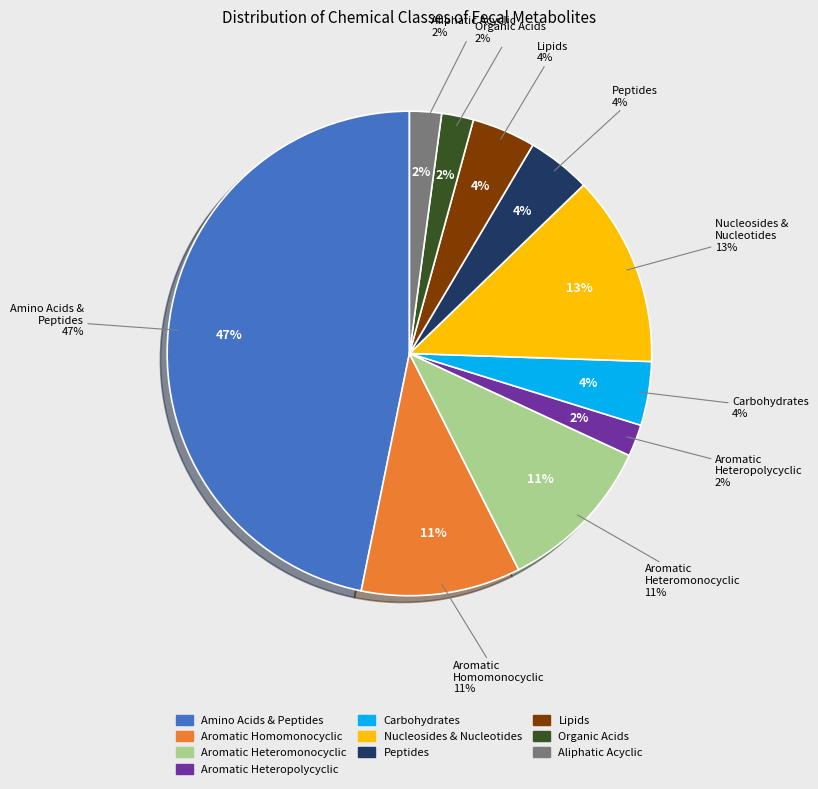

What percentage is the Nucleosides, Nucleotides, and Analogues slice, to the nearest percent?

13%